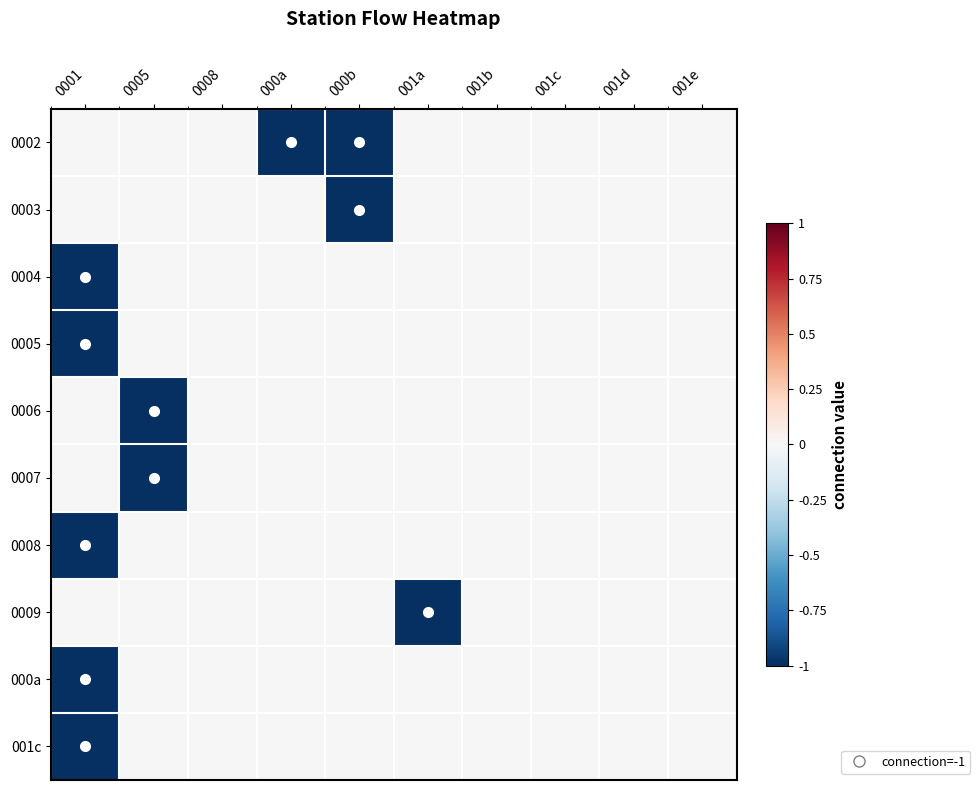

Reading left to right, transcribe all the data shown in this chart.

0002: 0001=0	0005=0	0008=0	000a=-1	000b=-1	001a=0	001b=0	001c=0	001d=0	001e=0
0003: 0001=0	0005=0	0008=0	000a=0	000b=-1	001a=0	001b=0	001c=0	001d=0	001e=0
0004: 0001=-1	0005=0	0008=0	000a=0	000b=0	001a=0	001b=0	001c=0	001d=0	001e=0
0005: 0001=-1	0005=0	0008=0	000a=0	000b=0	001a=0	001b=0	001c=0	001d=0	001e=0
0006: 0001=0	0005=-1	0008=0	000a=0	000b=0	001a=0	001b=0	001c=0	001d=0	001e=0
0007: 0001=0	0005=-1	0008=0	000a=0	000b=0	001a=0	001b=0	001c=0	001d=0	001e=0
0008: 0001=-1	0005=0	0008=0	000a=0	000b=0	001a=0	001b=0	001c=0	001d=0	001e=0
0009: 0001=0	0005=0	0008=0	000a=0	000b=0	001a=-1	001b=0	001c=0	001d=0	001e=0
000a: 0001=-1	0005=0	0008=0	000a=0	000b=0	001a=0	001b=0	001c=0	001d=0	001e=0
001c: 0001=-1	0005=0	0008=0	000a=0	000b=0	001a=0	001b=0	001c=0	001d=0	001e=0